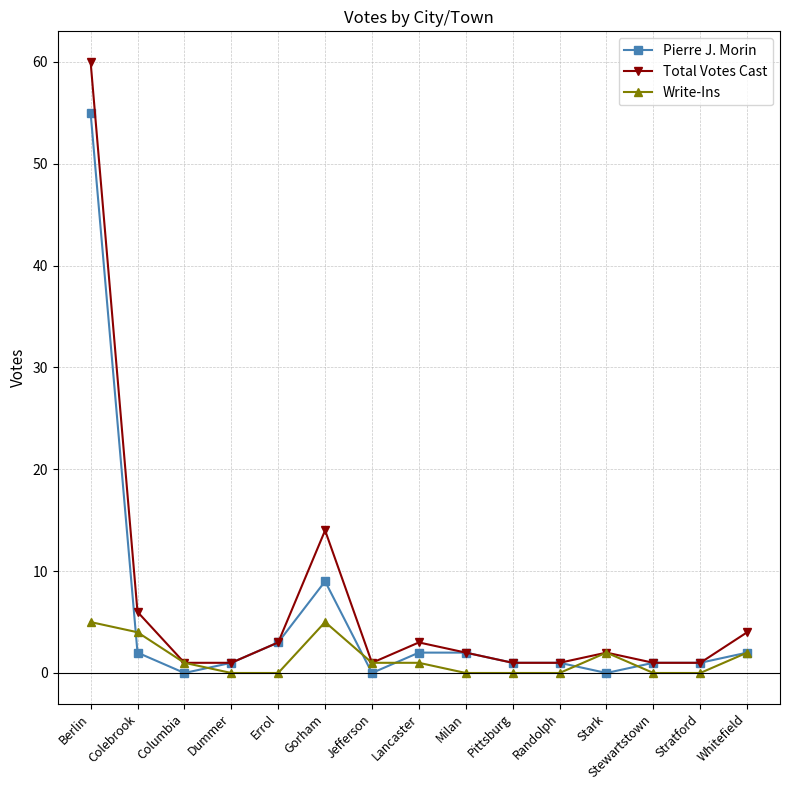

Where is Total Votes Cast nearest to the value 30?

Gorham